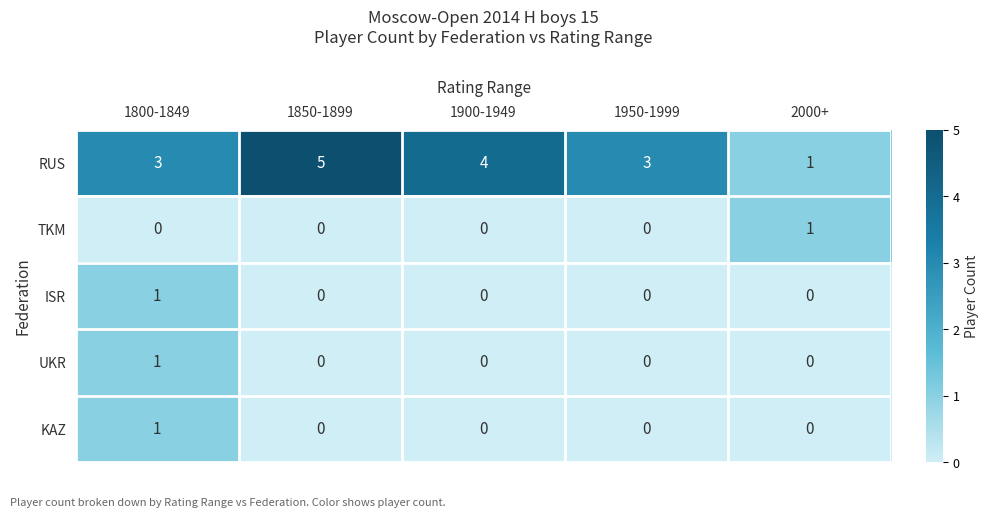

Which series changed the most between 1800-1849 and 2000+?

RUS